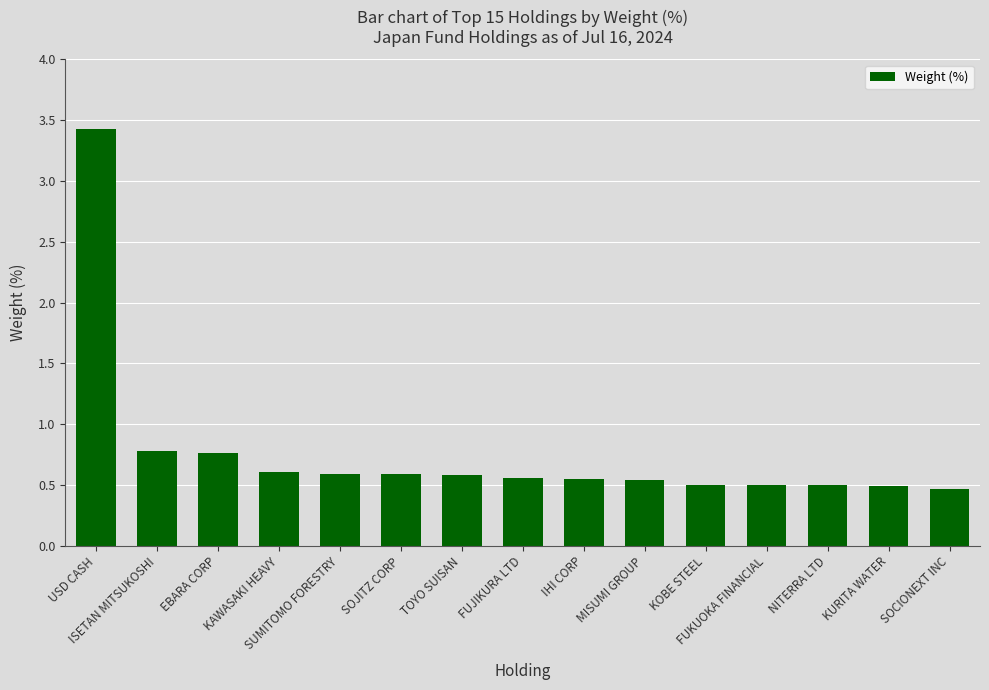

What is the difference between the maximum and second lowest values?

2.9